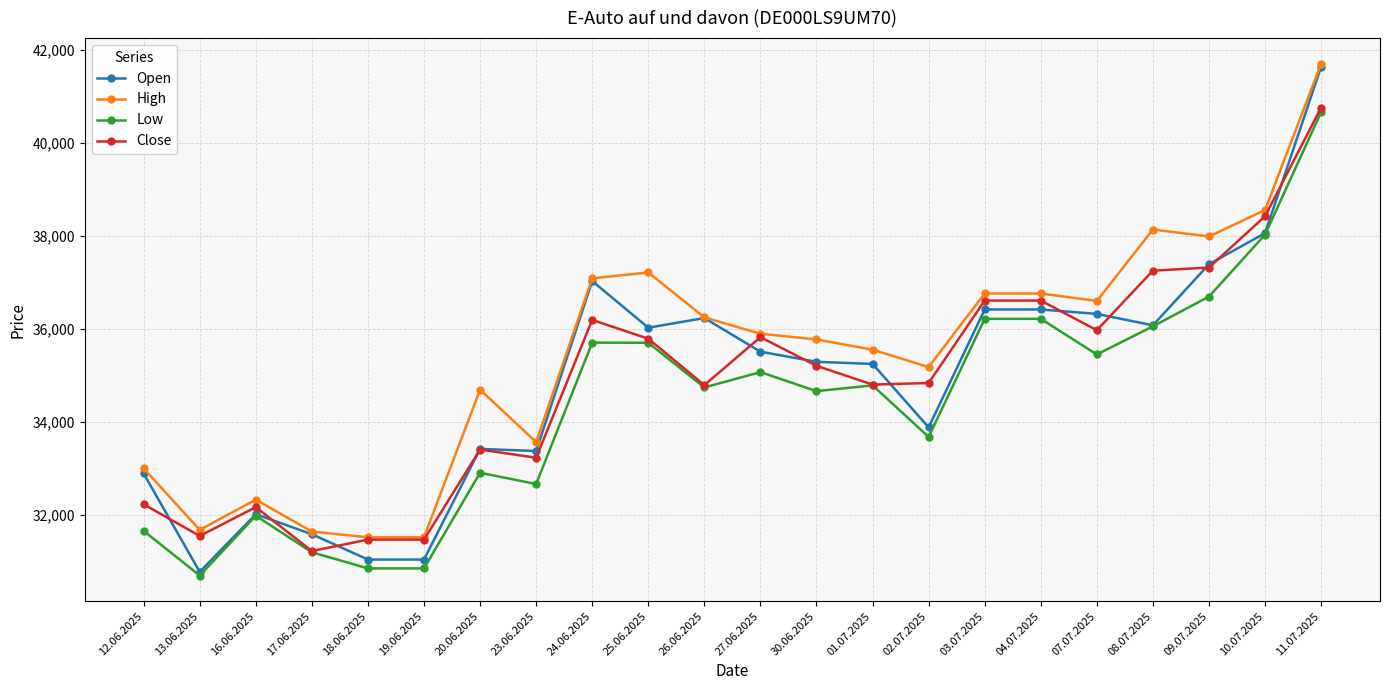

What is the difference between the Close values at 30.06.2025 and 24.06.2025?

987